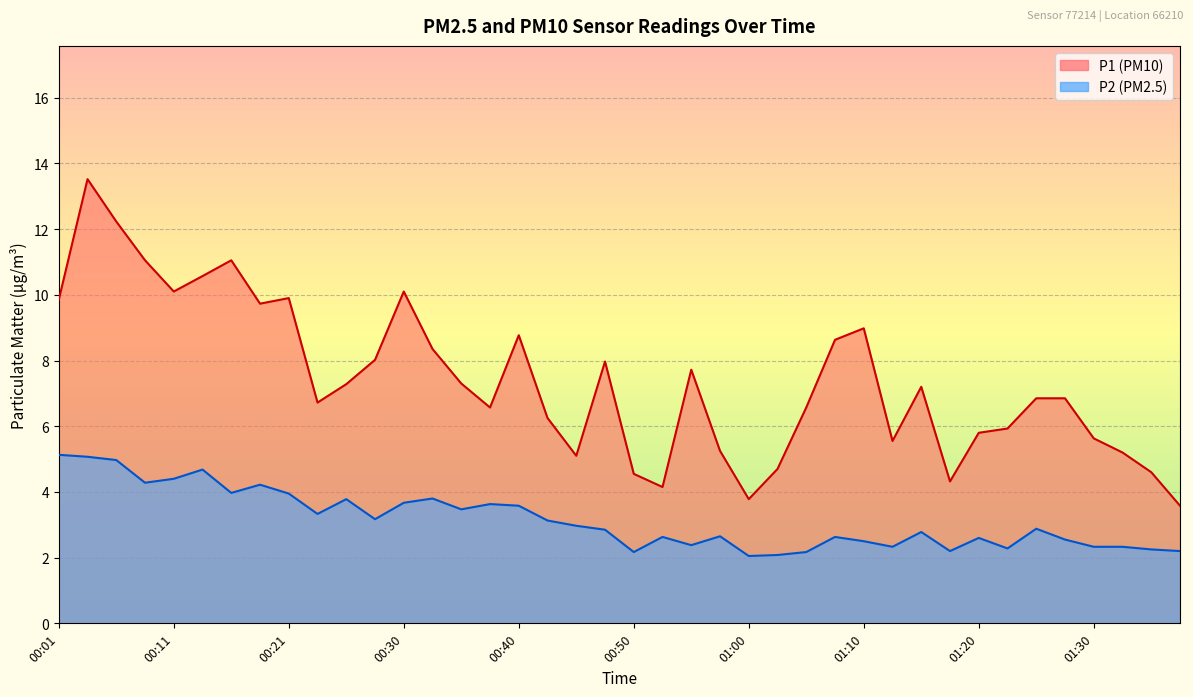

What is the smallest value displayed?

2.0